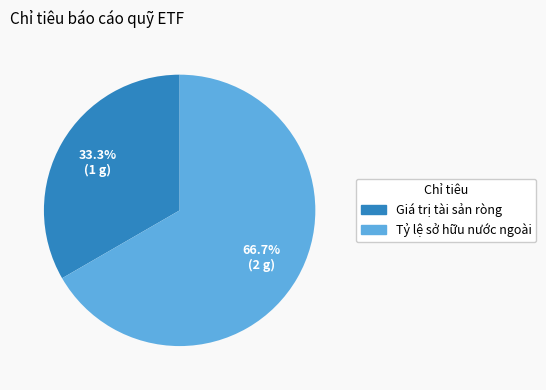

What is the ratio of the value at Tỷ lệ sở hữu nước ngoài to the value at Giá trị tài sản ròng?

2.0